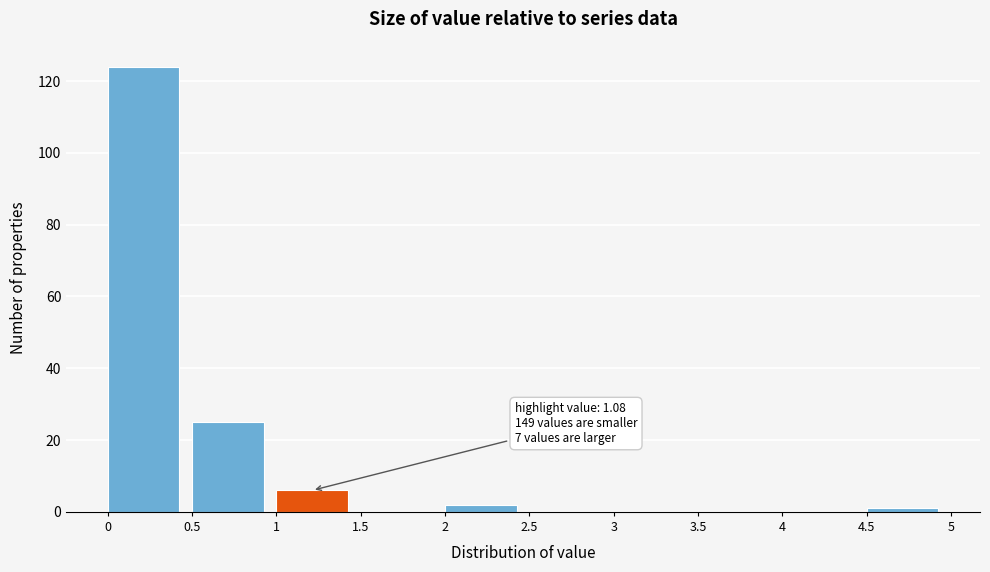

Which range on the x-axis has the tallest bar?

0 to 0.5